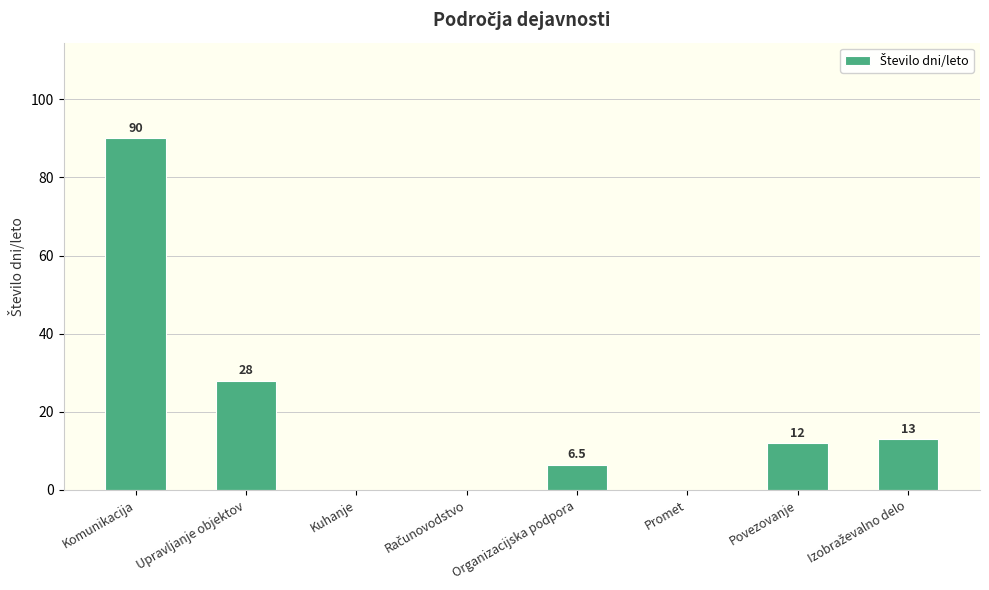

Is it true that the value at Komunikacija is 90.0?

True